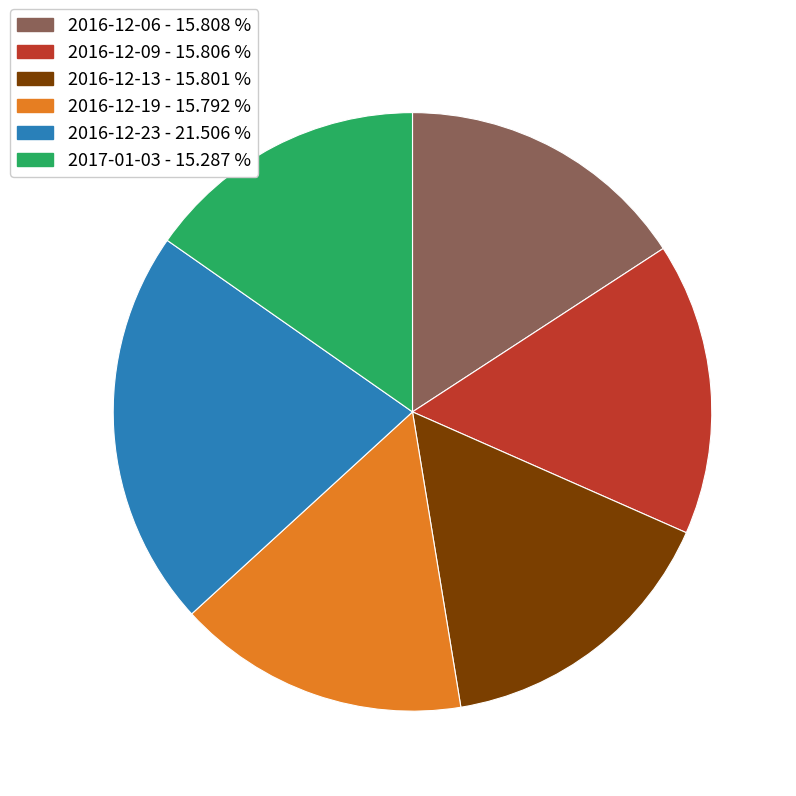

Is there any slice that represents more than half of the pie?

No